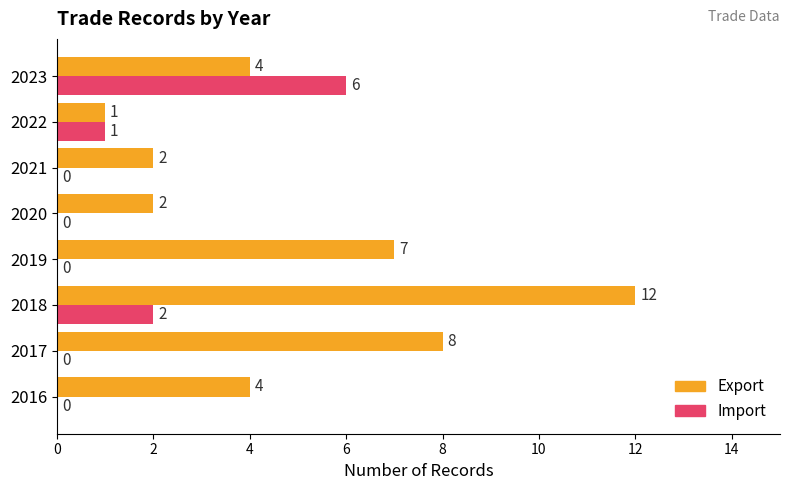

Which series has the widest spread of values?

Export